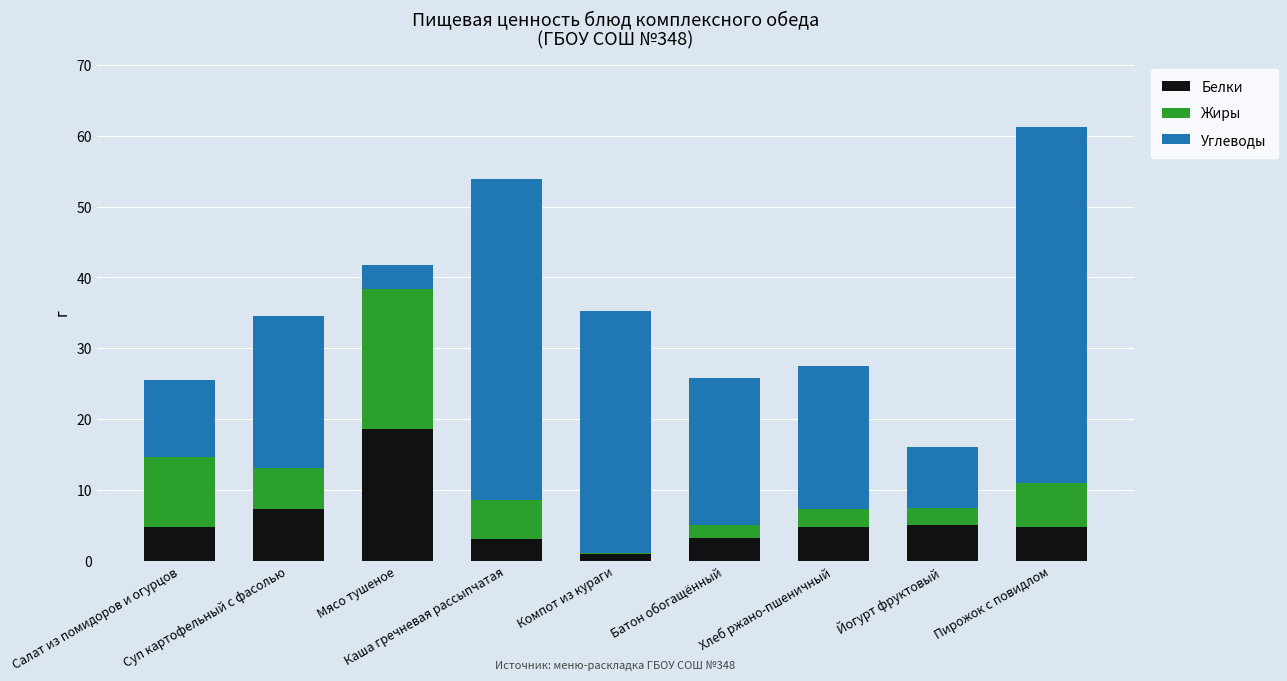

What is the maximum value for Белки?

18.6